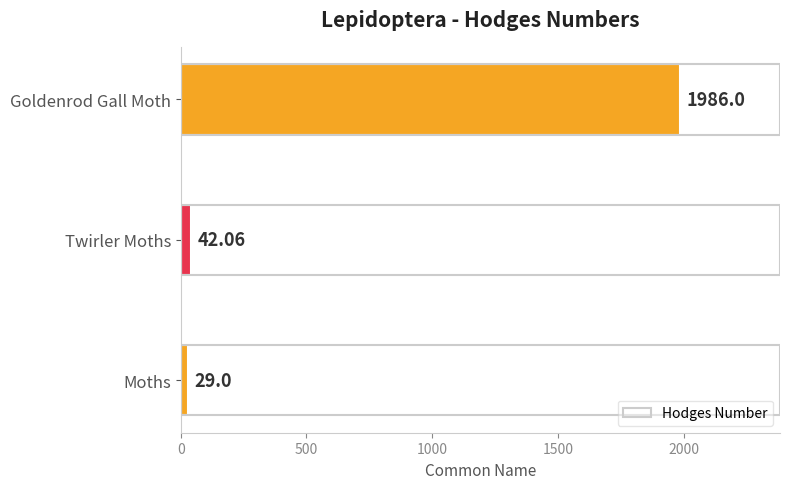

List the labels in order of value, largest first.

Goldenrod Gall Moth, Twirler Moths, Moths